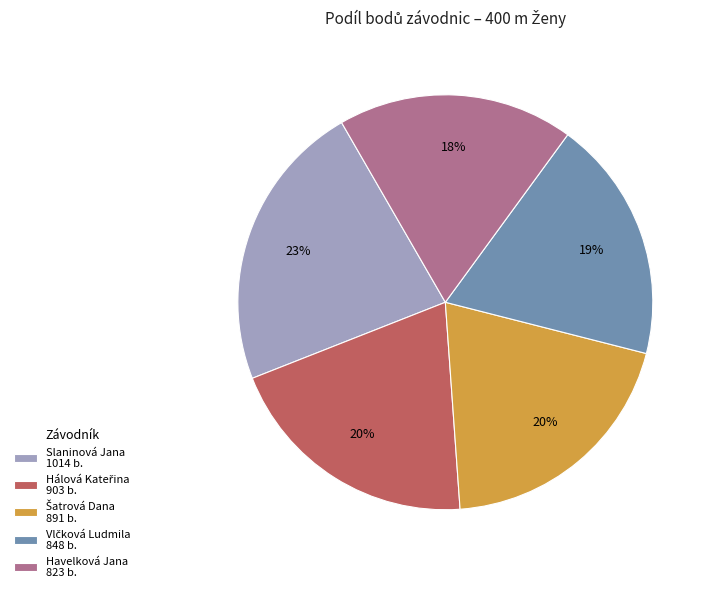

True or false: Havelková Jana accounts for 18% of the total.

True